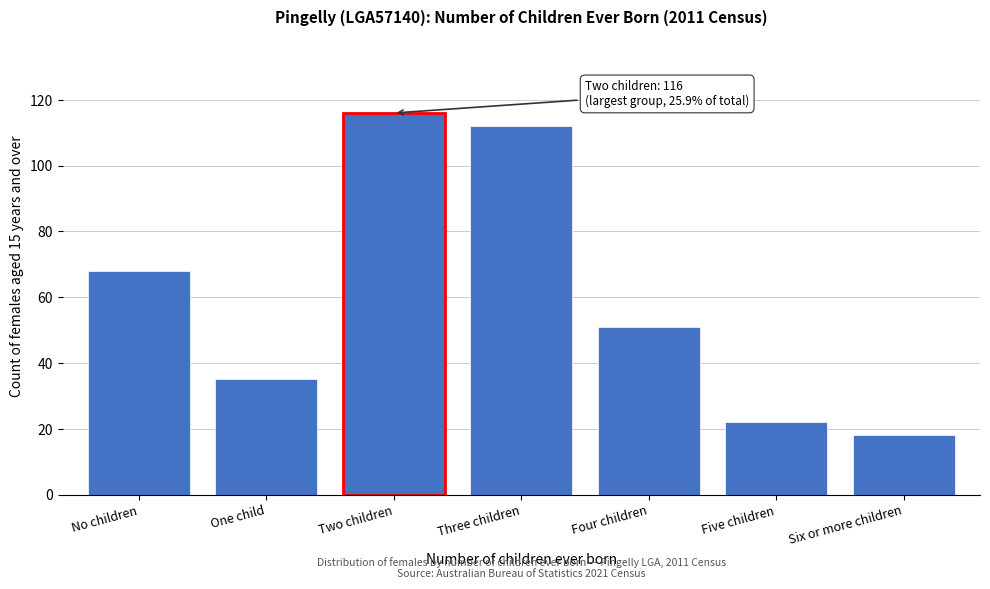

Reading left to right, what are all the values shown in this chart?

68	35	116	112	51	22	18